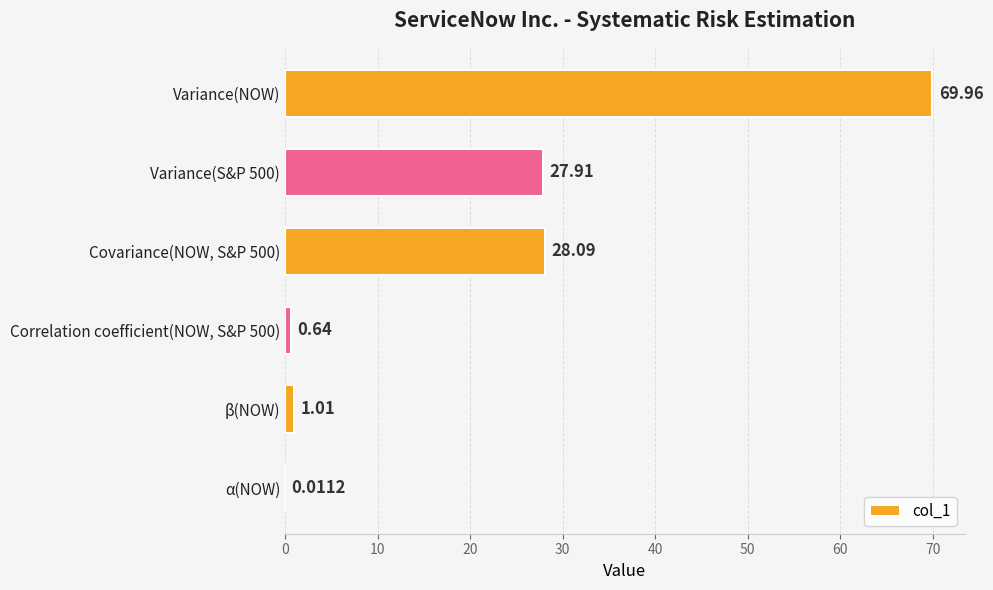

Which has a higher value, Correlation coefficient(NOW, S&P 500) or β(NOW)?

β(NOW)